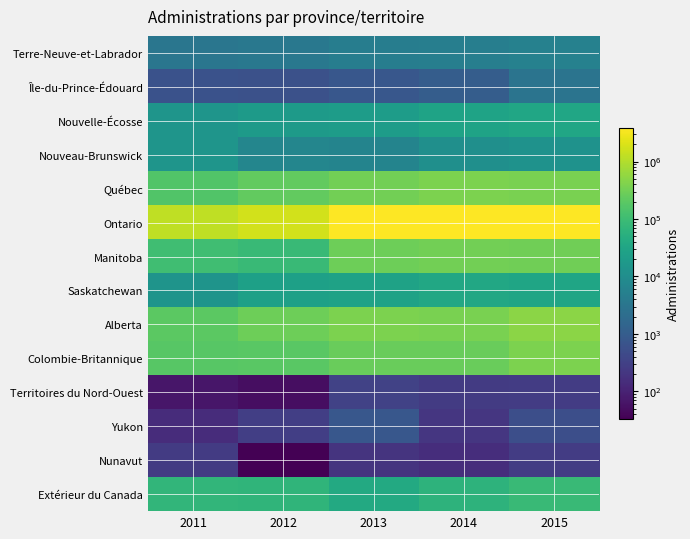

Between 2015 and 2011, which is larger?

2015